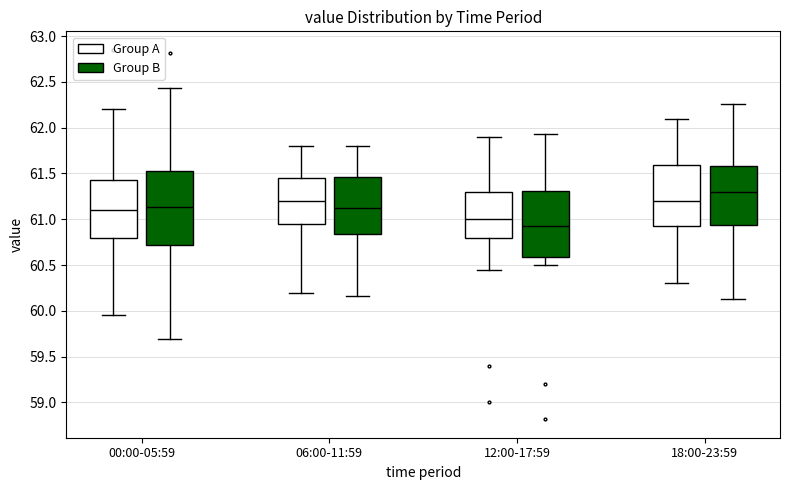

Reading left to right, read every box against the y-axis: the position of its median line, the range the box covers, and the ends of its whiskers. The values are not printed on the chart, so give them approximately, as read against the axis.

00:00-05:59 (Group A): median 61.10, box 60.80 to 61.45, whiskers 59.95 to 62.20
00:00-05:59 (Group B): median 61.15, box 60.70 to 61.55, whiskers 59.70 to 62.45
06:00-11:59 (Group A): median 61.20, box 60.95 to 61.45, whiskers 60.20 to 61.80
06:00-11:59 (Group B): median 61.15, box 60.85 to 61.45, whiskers 60.15 to 61.80
12:00-17:59 (Group A): median 61.00, box 60.80 to 61.30, whiskers 60.45 to 61.90
12:00-17:59 (Group B): median 60.95, box 60.60 to 61.30, whiskers 60.50 to 61.95
18:00-23:59 (Group A): median 61.20, box 60.95 to 61.60, whiskers 60.30 to 62.10
18:00-23:59 (Group B): median 61.30, box 60.95 to 61.60, whiskers 60.15 to 62.25